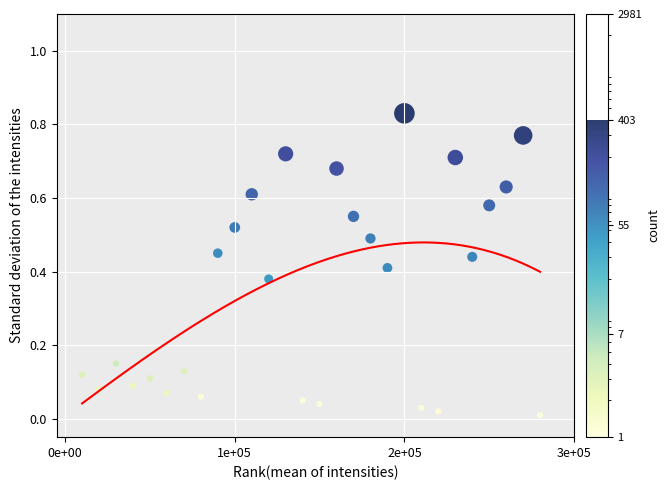

What is the range of X values (max minus min)?

270000.0